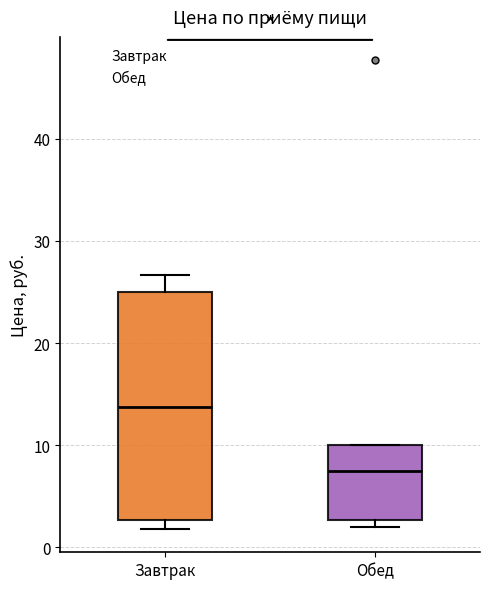

Reading left to right, read every box against the y-axis: the position of its median line, the range the box covers, and the ends of its whiskers. The values are not printed on the chart, so give them approximately, as read against the axis.

Завтрак: median 14, box 3 to 25, whiskers 2 to 27
Обед: median 8, box 3 to 10, whiskers 2 to 10